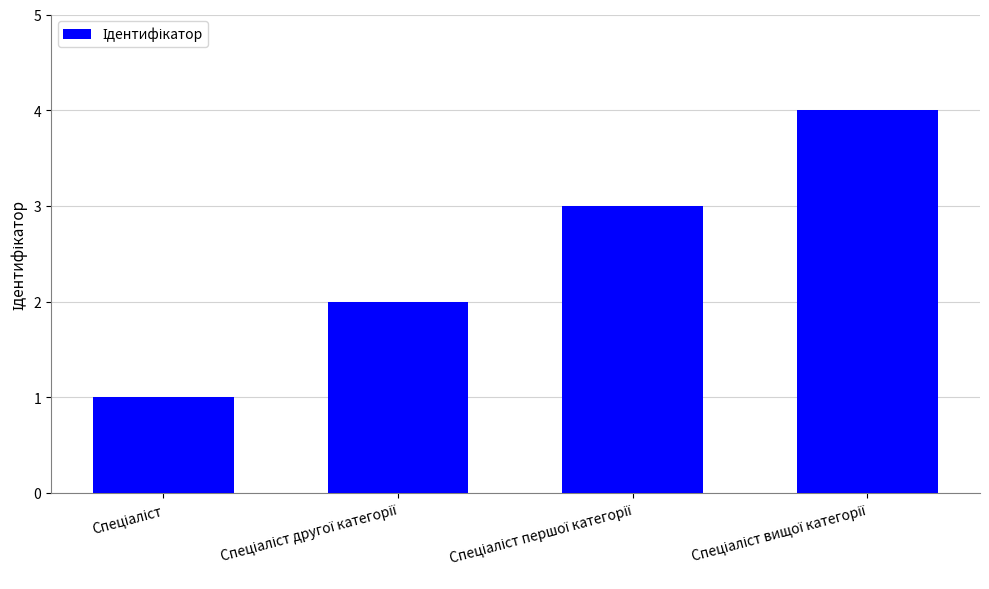

How many bars are there in total?

4